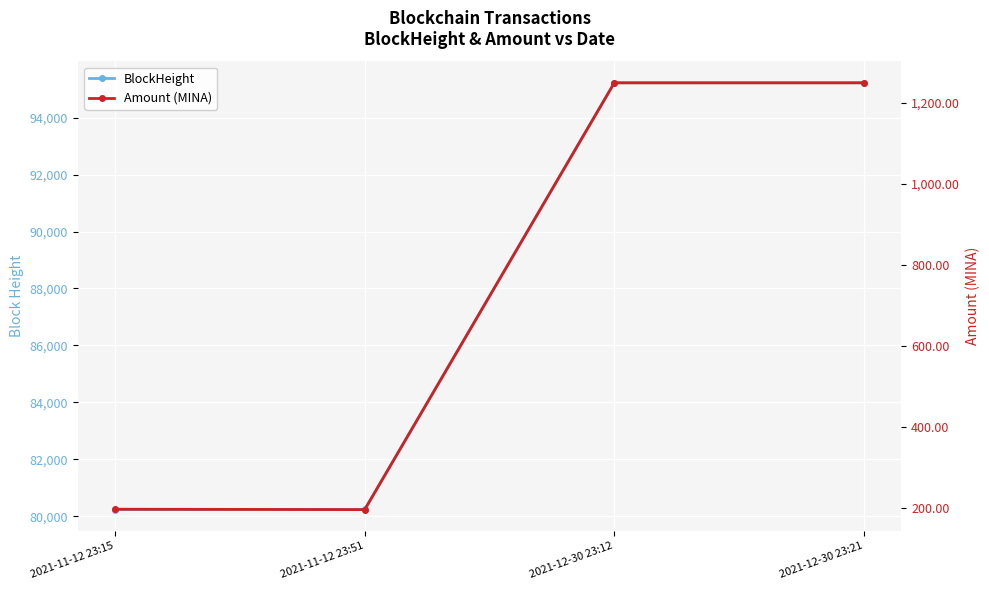

Rank the series by their average value, from lowest to highest.

Amount (MINA), BlockHeight